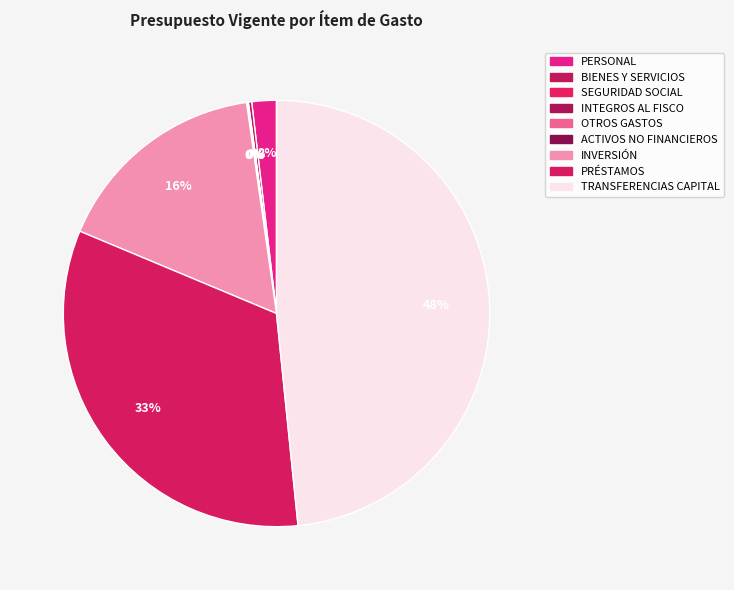

To the nearest percent, what percentage of the pie is PRÉSTAMOS?

33%